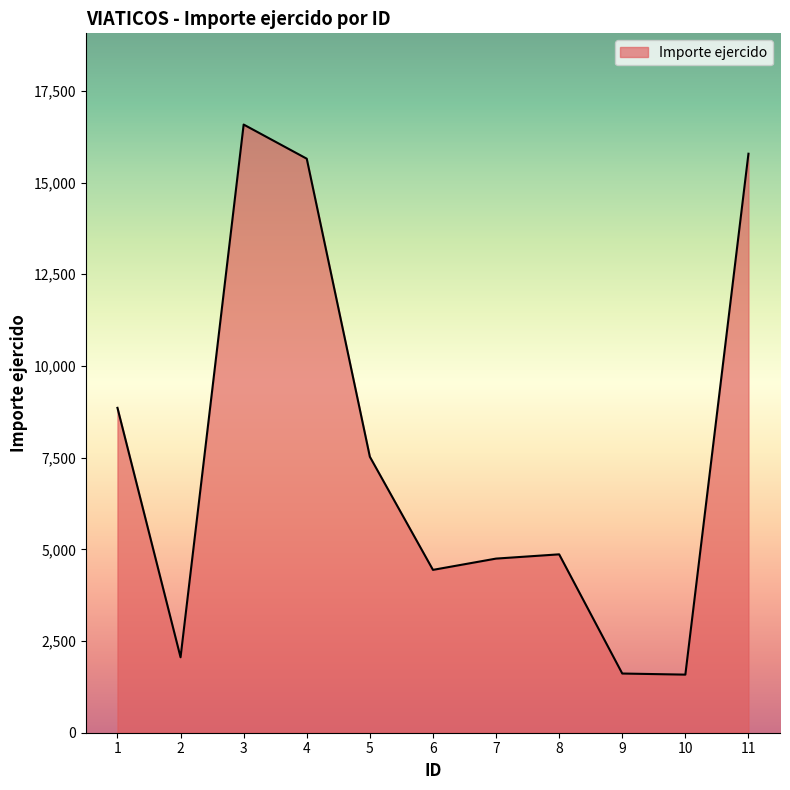

How many lines are shown in the chart?

1